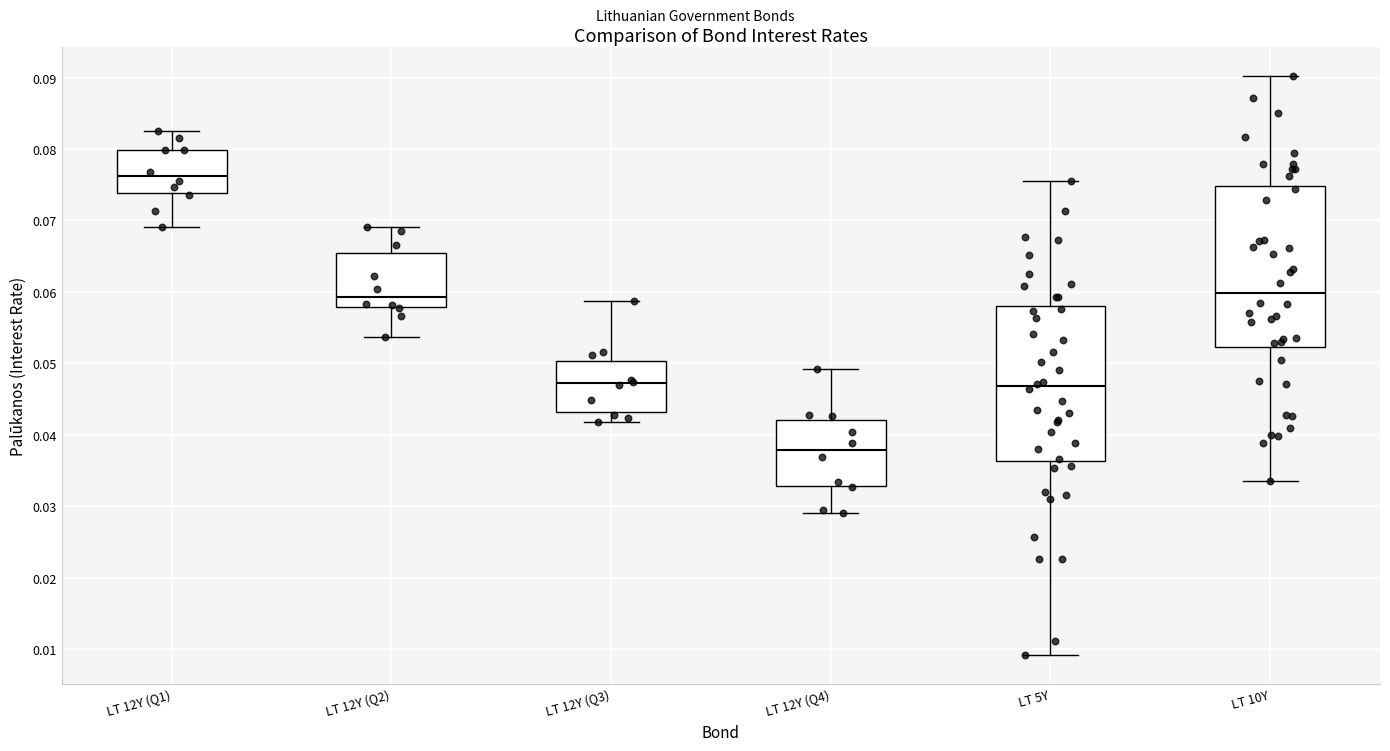

Which box has the lowest median line?

LT 12Y (Q4)